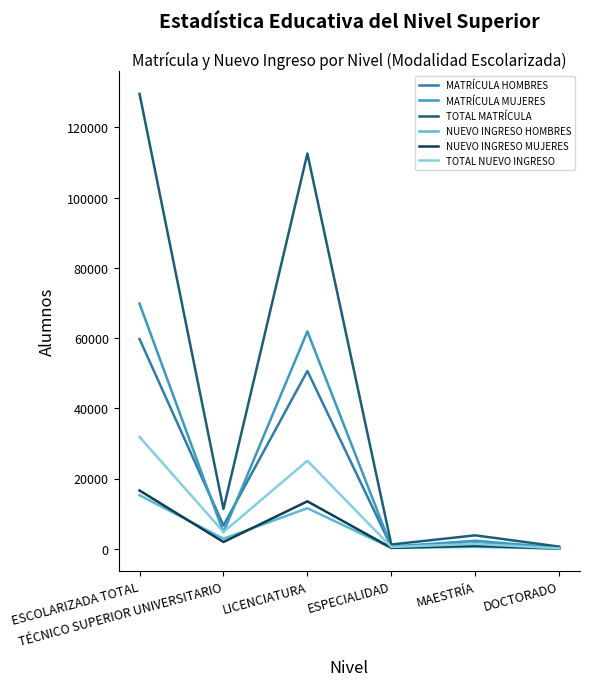

At which label is MATRÍCULA HOMBRES closest to 30032?

LICENCIATURA